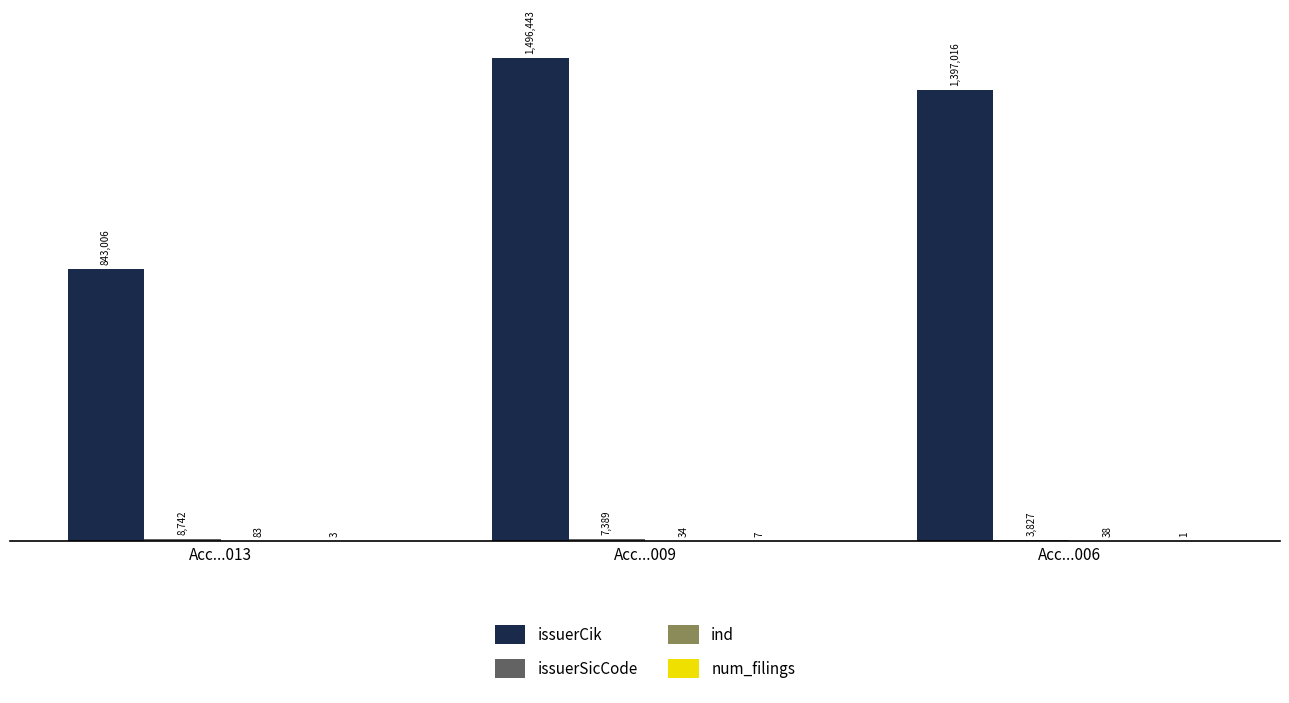

Are the bars grouped side by side (vs. stacked)?

Yes